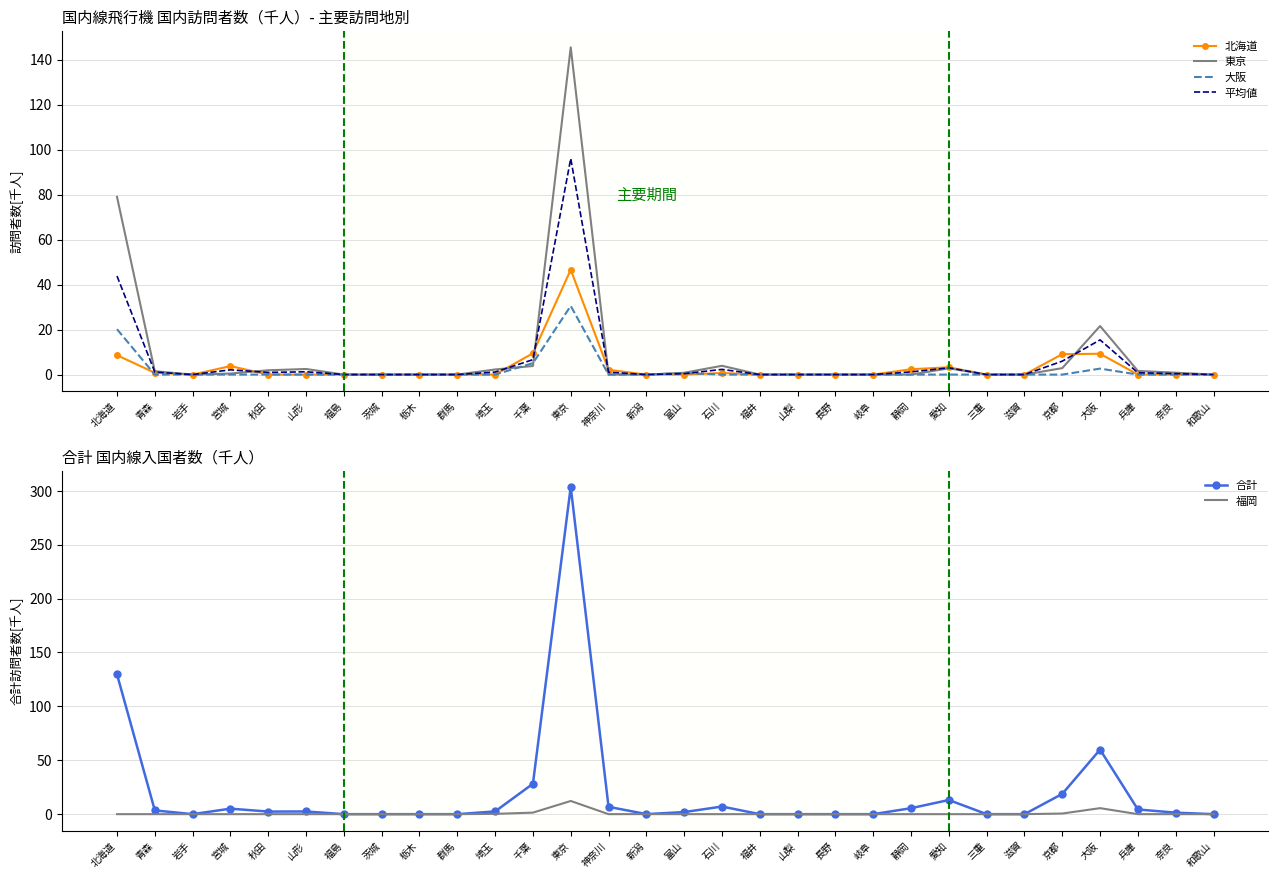

At which category is the sum across all series the highest?

東京